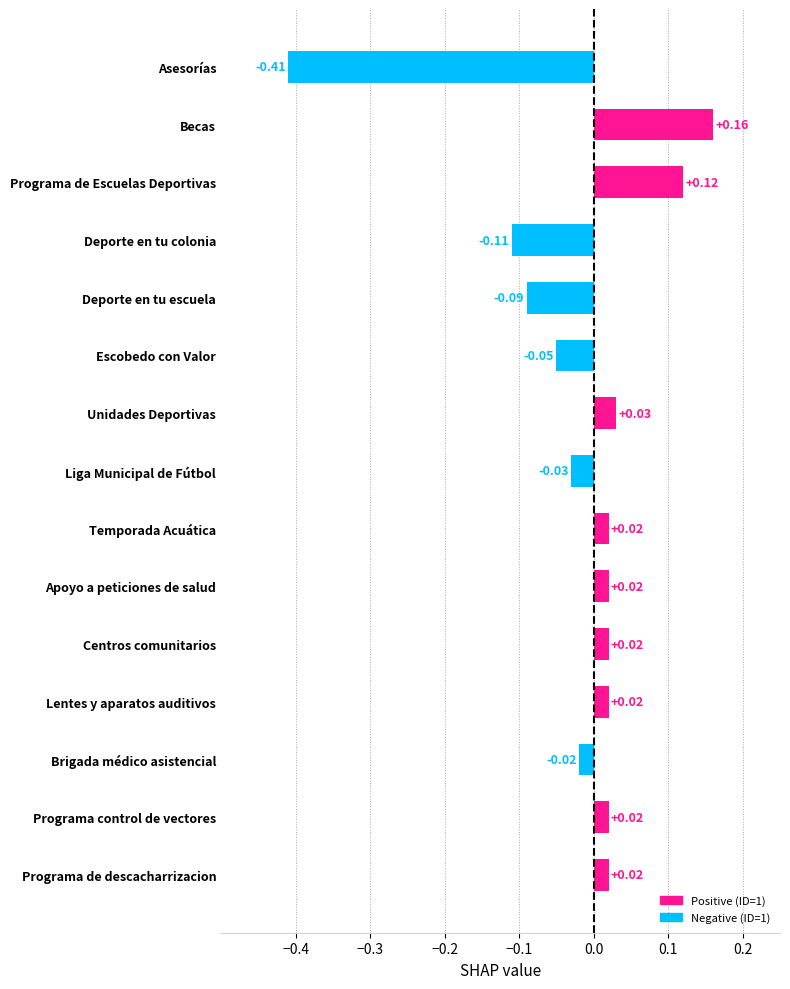

Which has a higher value, Escobedo con Valor or Apoyo a peticiones de salud?

Apoyo a peticiones de salud